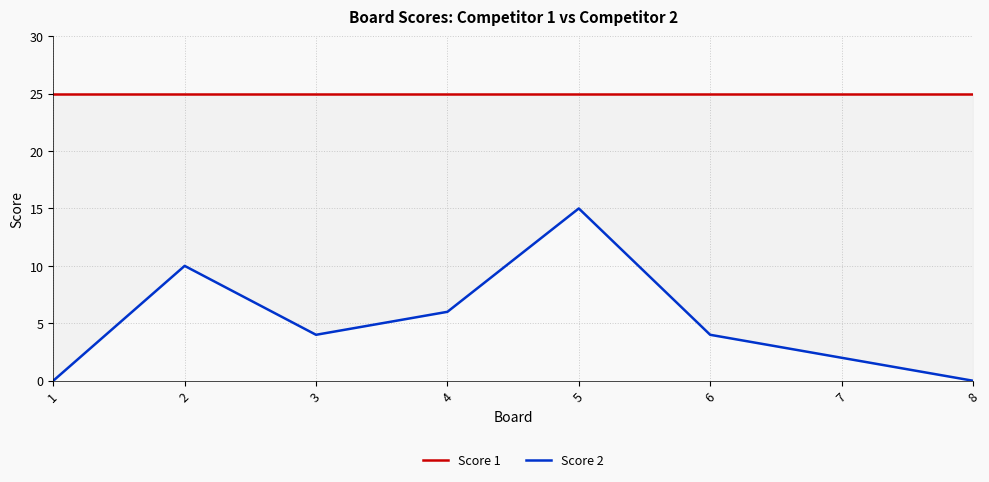

Reading left to right, transcribe all the data shown in this chart.

Score 1: 1=25	2=25	3=25	4=25	5=25	6=25	7=25	8=25
Score 2: 1=0	2=10	3=4	4=6	5=15	6=4	7=2	8=0